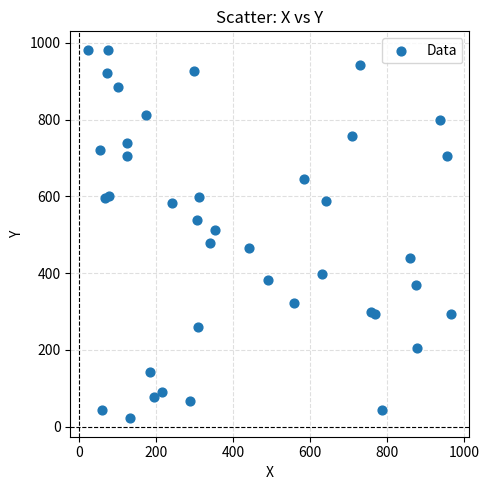

What is the range of Y values (max minus min)?

960